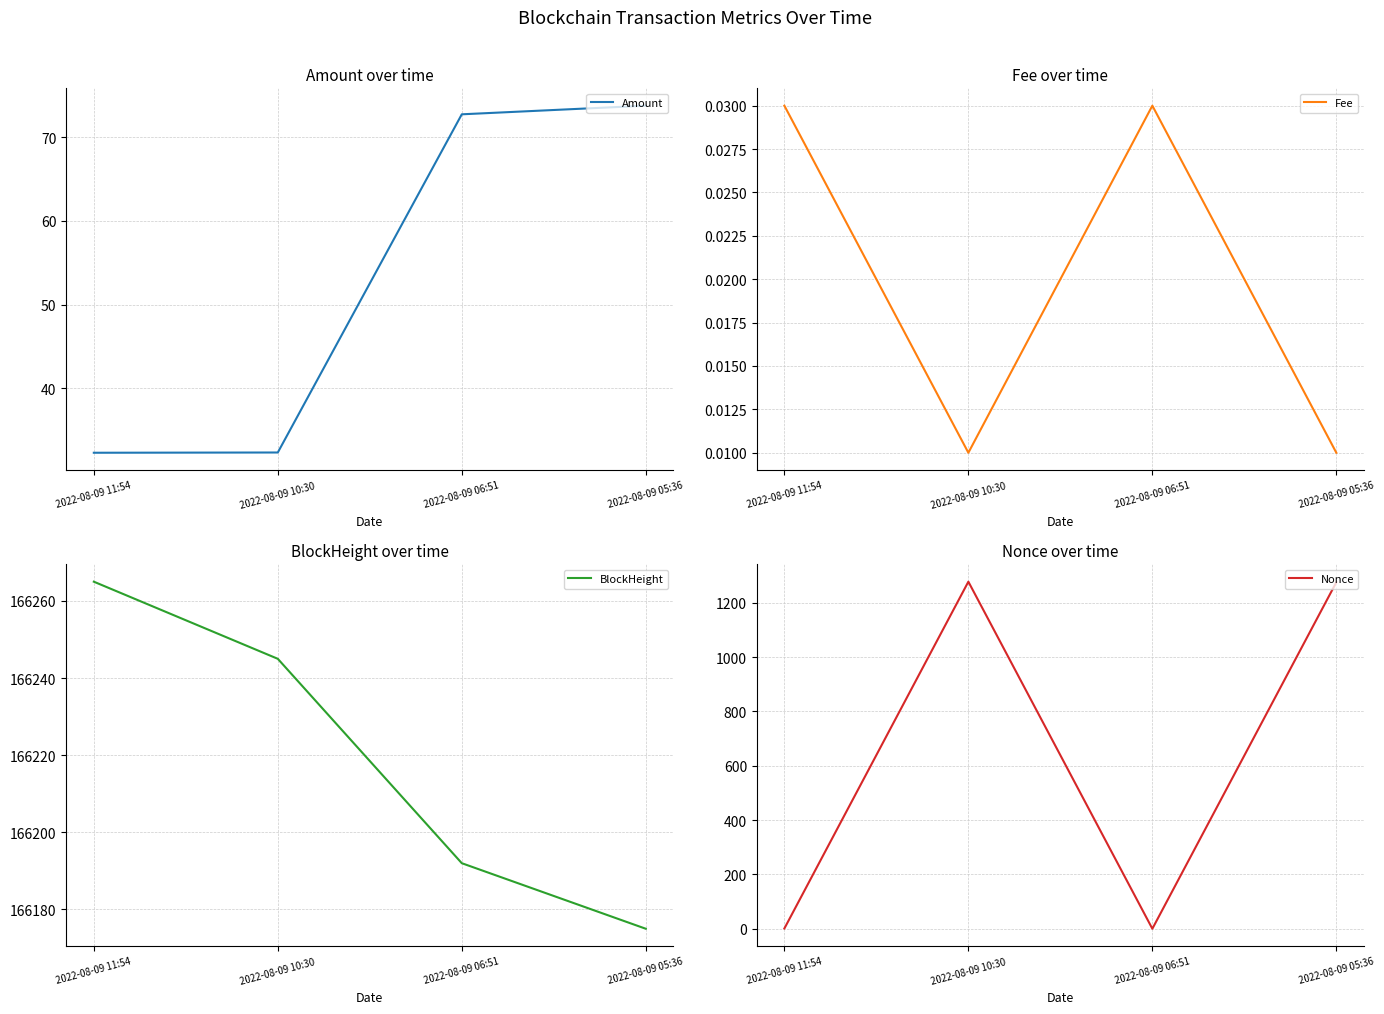

Rank the series at 2022-08-09 06:51 from lowest to highest value.

Nonce, Fee, Amount, BlockHeight